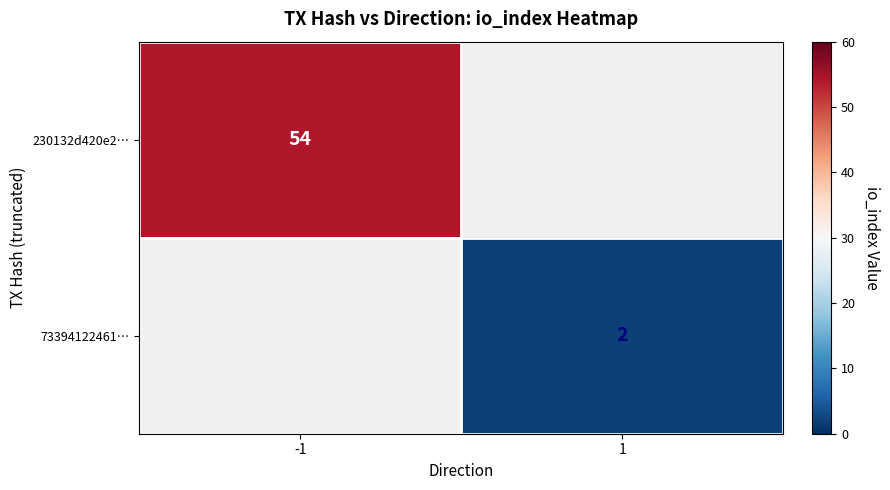

The 230132d420e2… series shows 79 at -1. True or false?

False